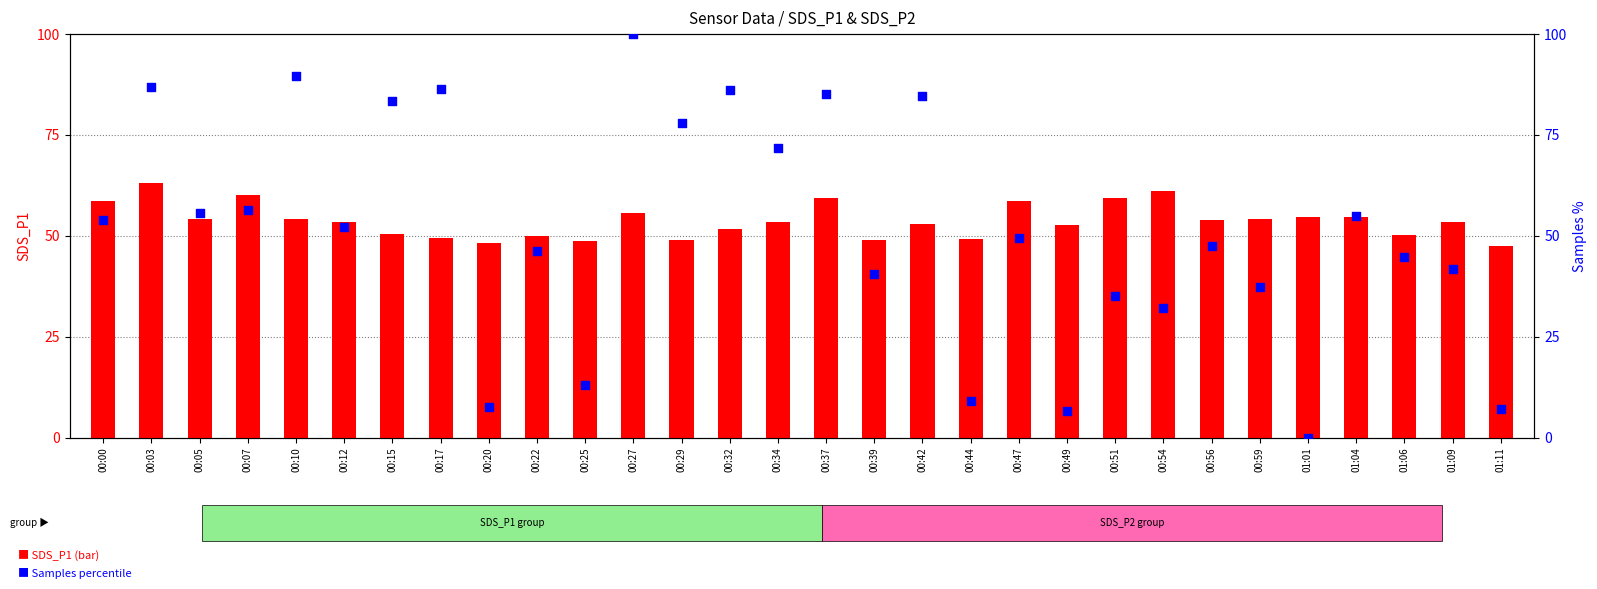

What are all the series names shown in the legend?

SDS_P1, Samples percentile